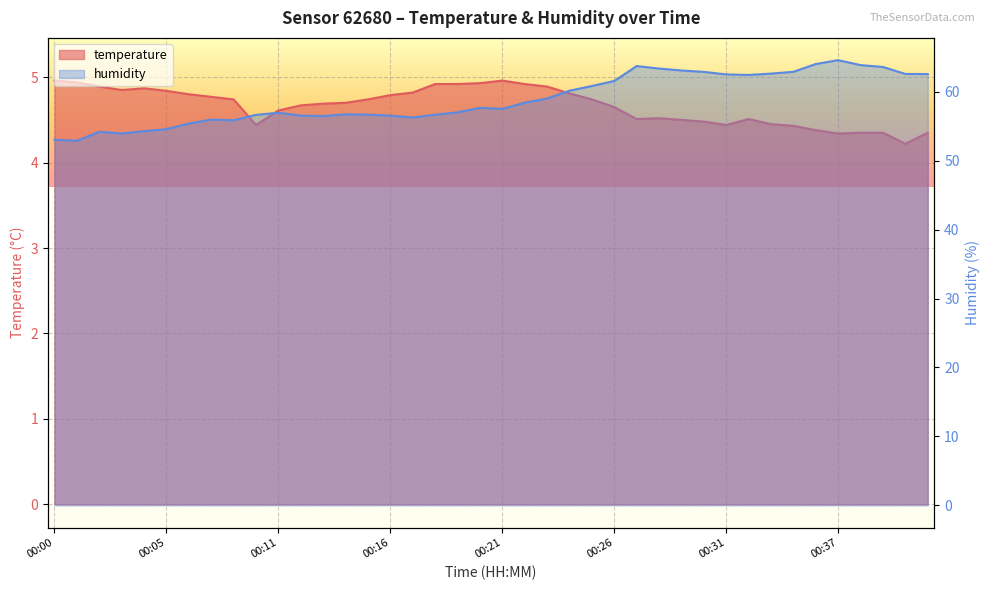

Rank the series by their maximum value, from highest to lowest.

humidity, temperature